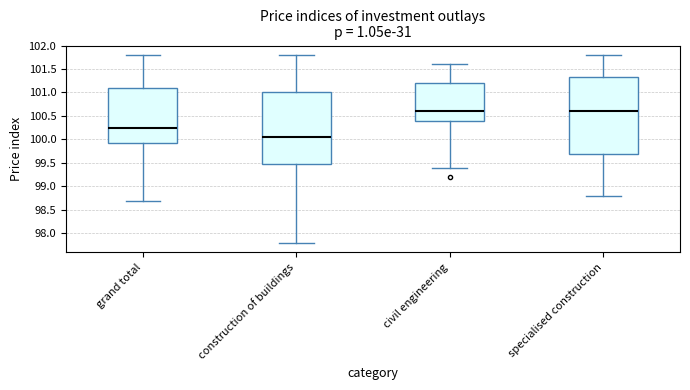

Reading left to right, read every box against the y-axis: the position of its median line, the range the box covers, and the ends of its whiskers. The values are not printed on the chart, so give them approximately, as read against the axis.

grand total: median 100.25, box 99.95 to 101.10, whiskers 98.70 to 101.80
construction of buildings: median 100.05, box 99.50 to 101.00, whiskers 97.80 to 101.80
civil engineering: median 100.60, box 100.40 to 101.20, whiskers 99.40 to 101.60
specialised construction: median 100.60, box 99.70 to 101.35, whiskers 98.80 to 101.80